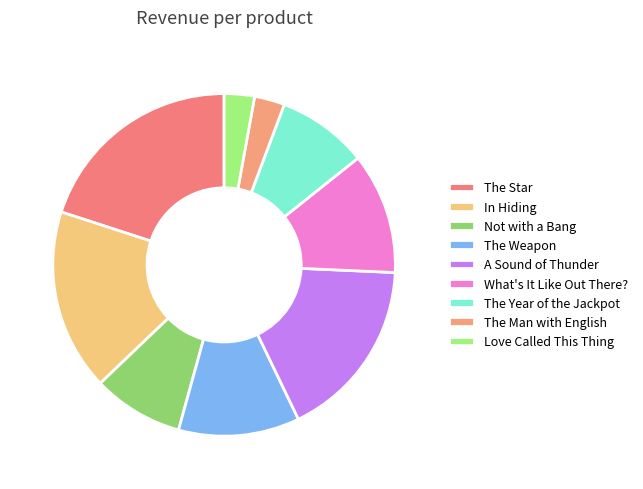

What is the largest slice in the pie chart?

The Star